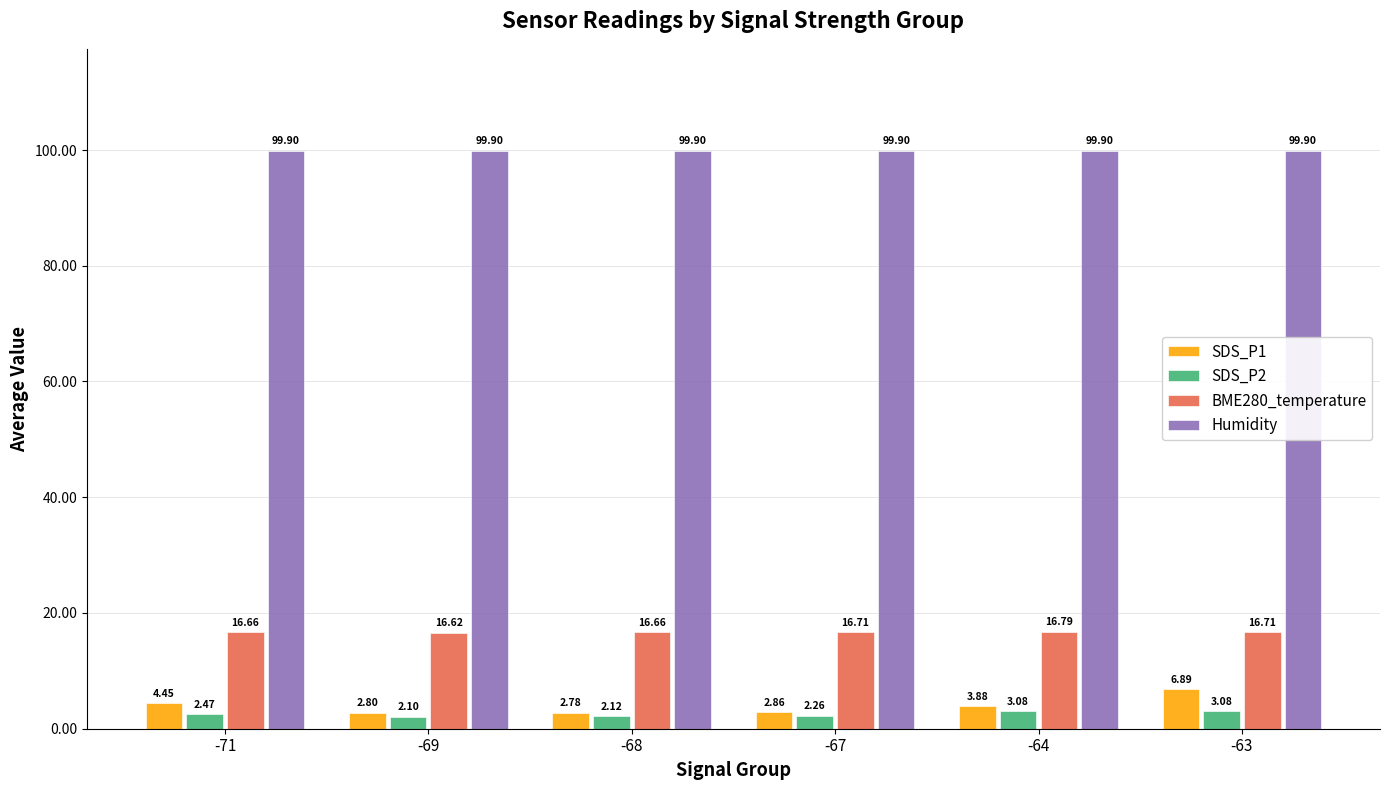

What is the difference between the highest and lowest values at -63?

96.8